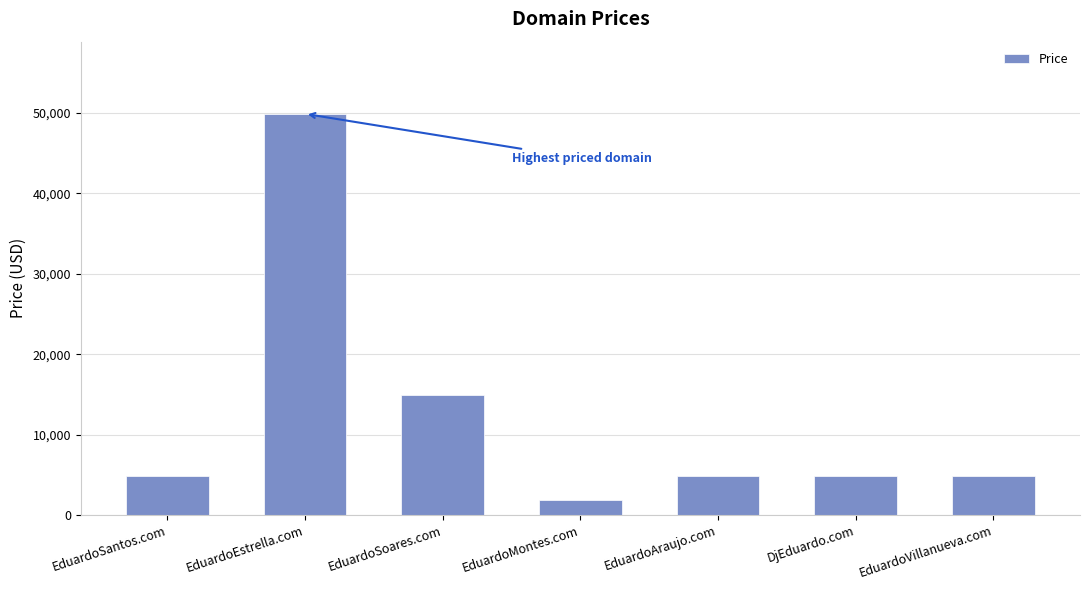

True or false: the data shows 1888 at EduardoMontes.com.

True